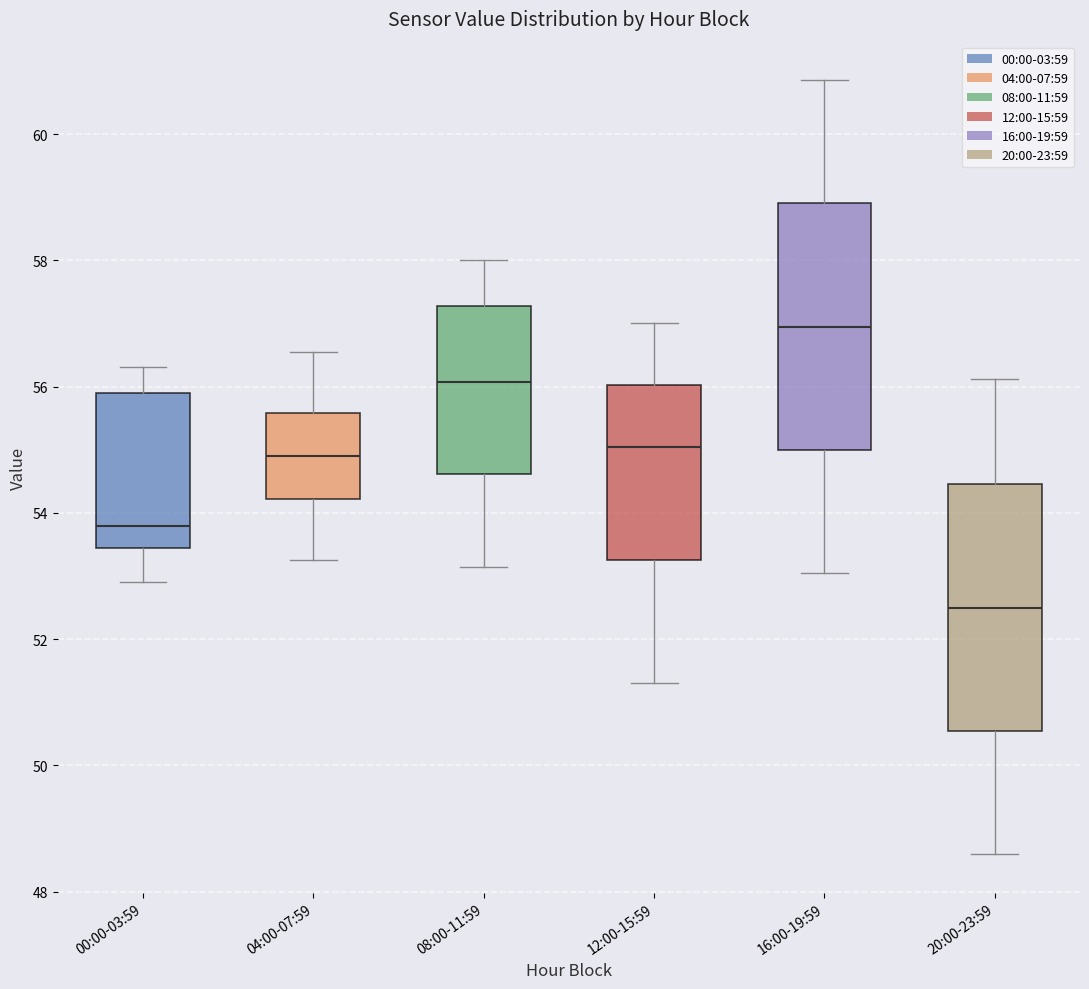

Reading left to right, transcribe this box plot: for each box, give where its median line is, the range the box spans, and where its two whiskers end, as read against the y-axis. The values are not printed on the chart, so give them approximately, as read against the axis.

00:00-03:59: median 53.8, box 53.4 to 56.0, whiskers 53.0 to 56.4
04:00-07:59: median 55.0, box 54.2 to 55.6, whiskers 53.2 to 56.6
08:00-11:59: median 56.0, box 54.6 to 57.2, whiskers 53.2 to 58.0
12:00-15:59: median 55.0, box 53.2 to 56.0, whiskers 51.4 to 57.0
16:00-19:59: median 57.0, box 55.0 to 59.0, whiskers 53.0 to 60.8
20:00-23:59: median 52.6, box 50.6 to 54.4, whiskers 48.6 to 56.2